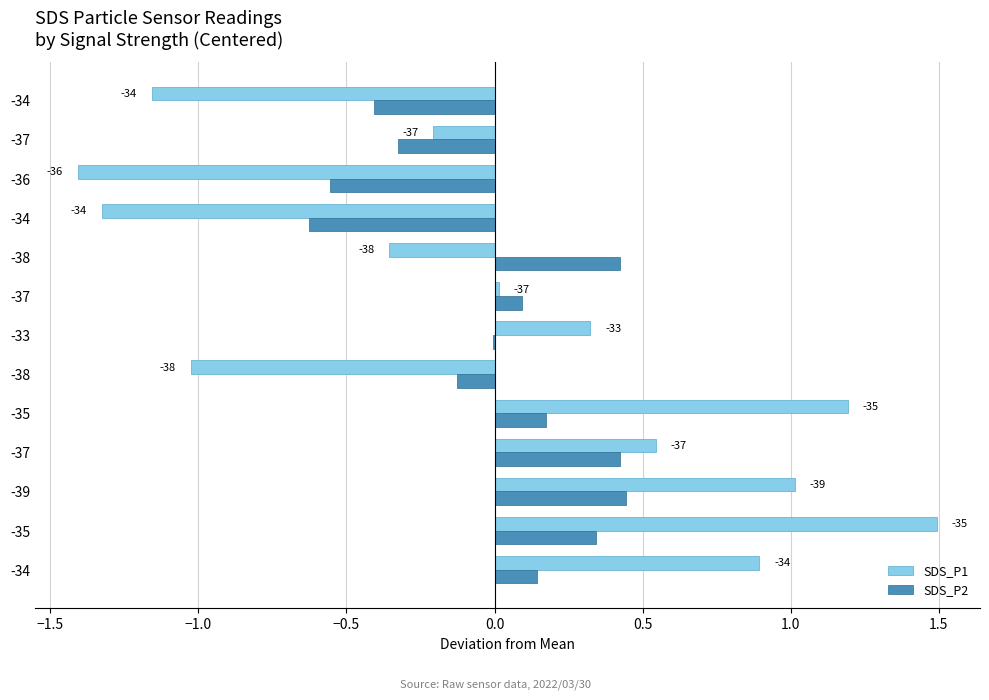

What are all the series names shown in the legend?

SDS_P1, SDS_P2